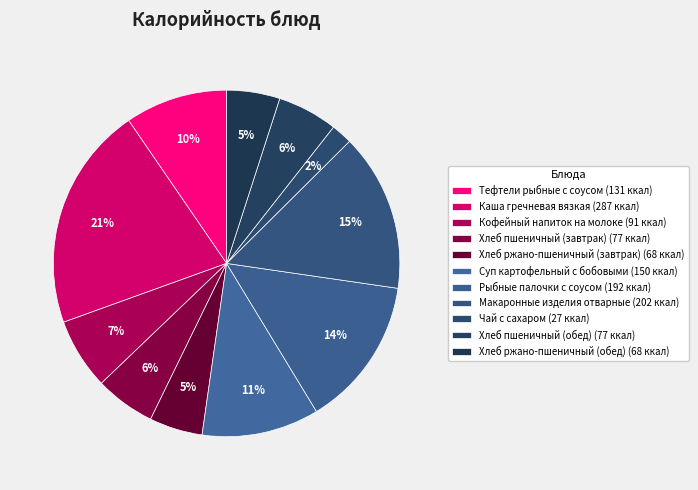

To the nearest percent, what percentage of the pie is Хлеб ржано-пшеничный (завтрак)?

5%